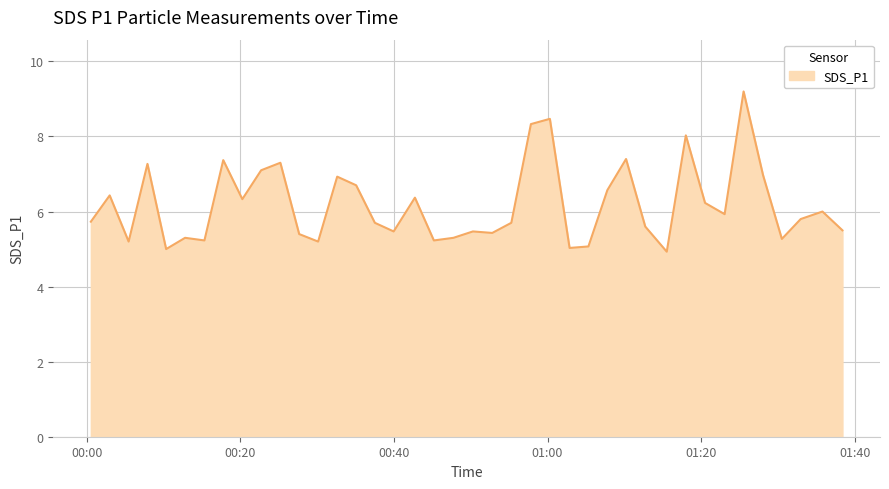

What is the maximum value shown in the chart?

9.2